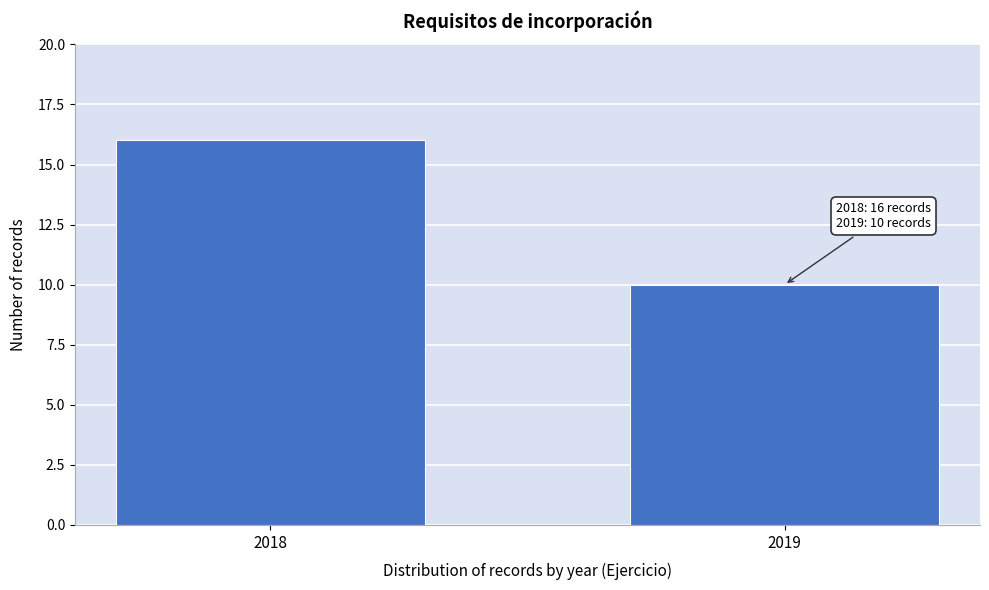

Reading right to left, what are all the values shown in this chart?

10	16